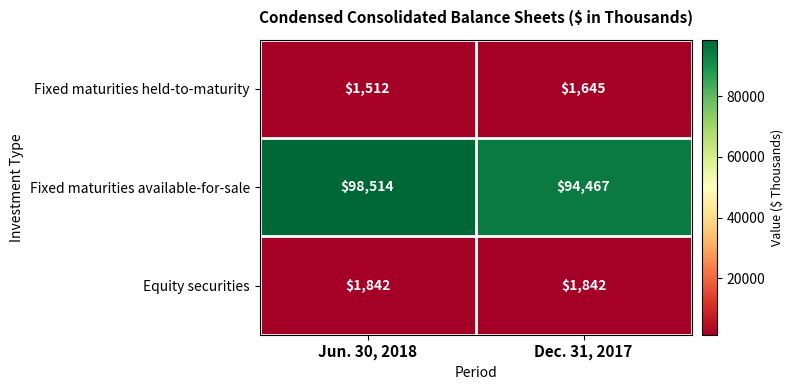

Reading left to right, list all the values displayed in this chart.

Fixed maturities held-to-maturity: 1512	1645
Fixed maturities available-for-sale: 98514	94467
Equity securities: 1842	1842